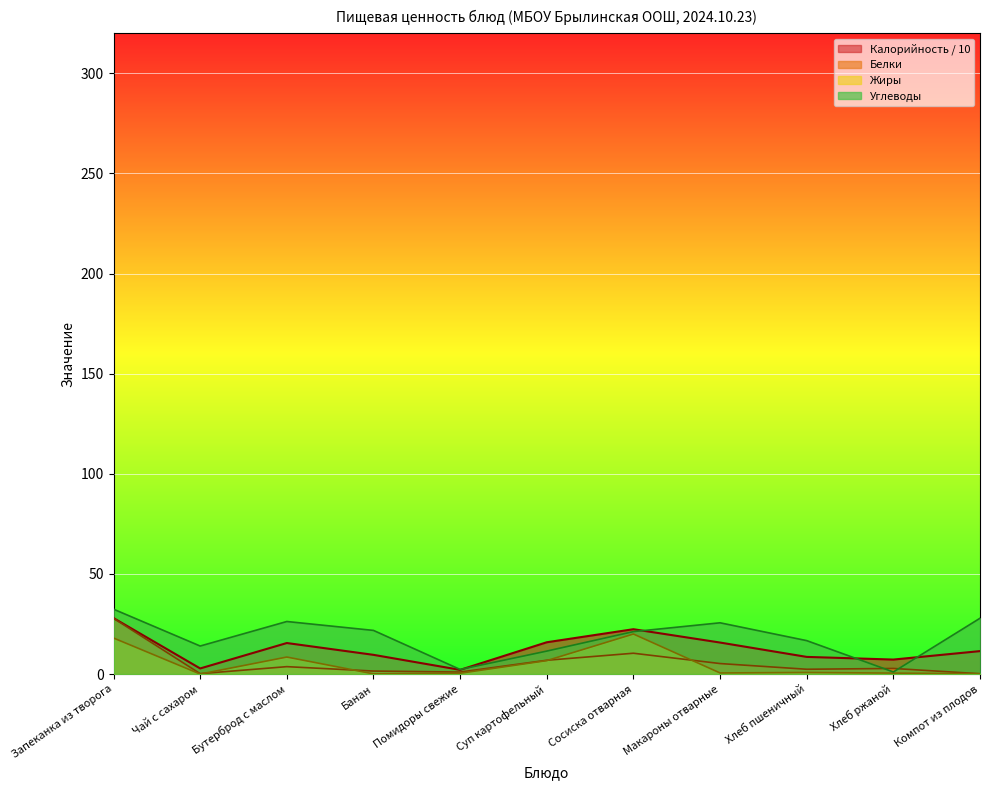

Which label corresponds to the smallest value in the chart?

Чай с сахаром